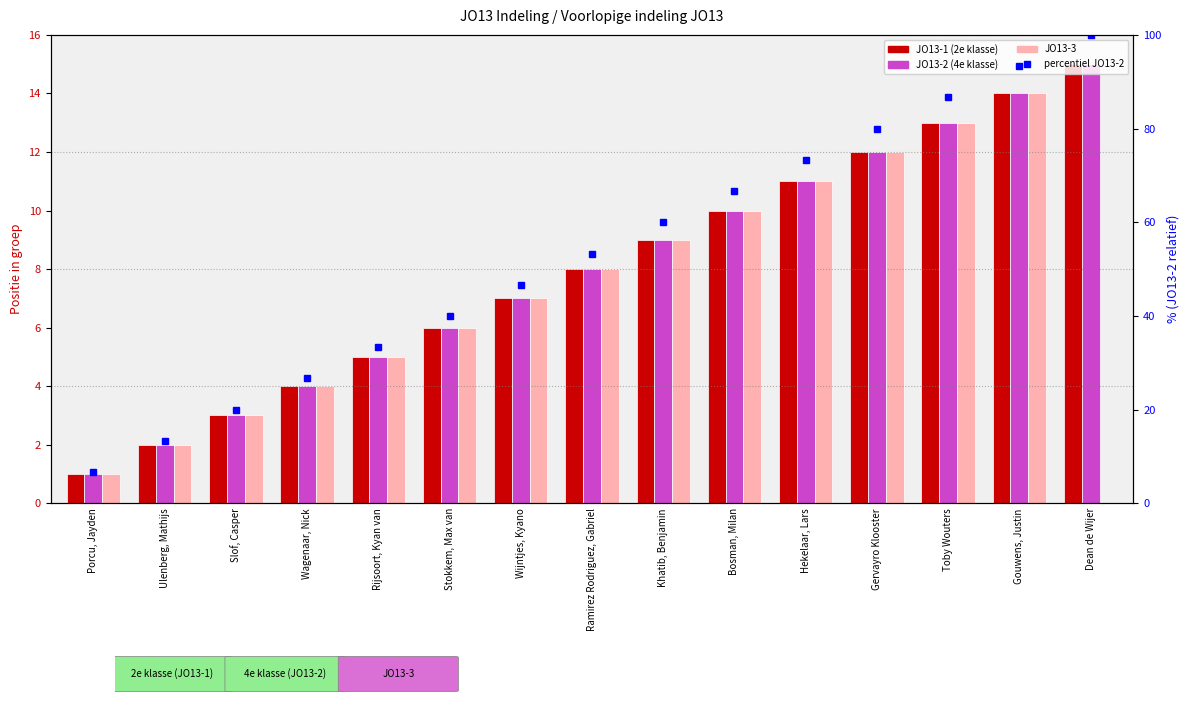

At which label is percentiel JO13-2 closest to 53?

Ramirez Rodriguez, Gabriel